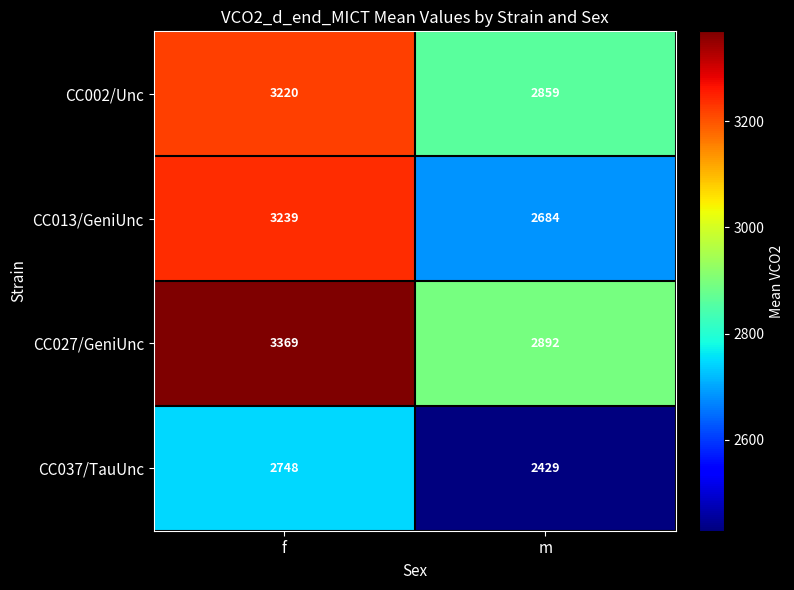

What is the greatest value displayed?

3369